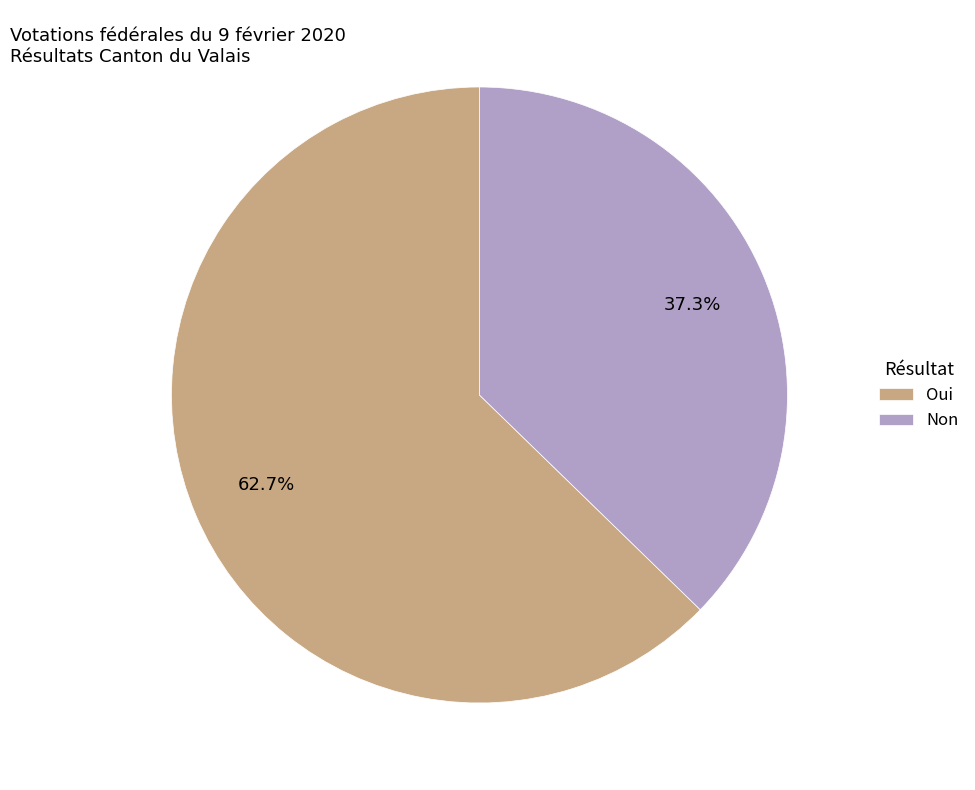

Which slice is the largest?

Oui